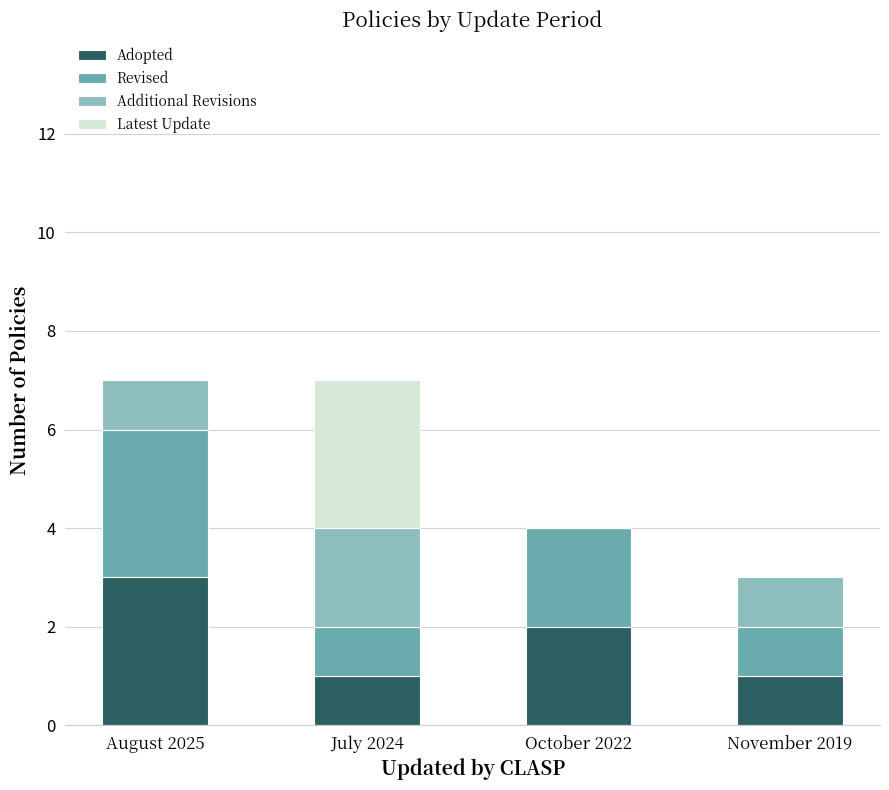

What is the sum of the Adopted values at October 2022 and August 2025?

5